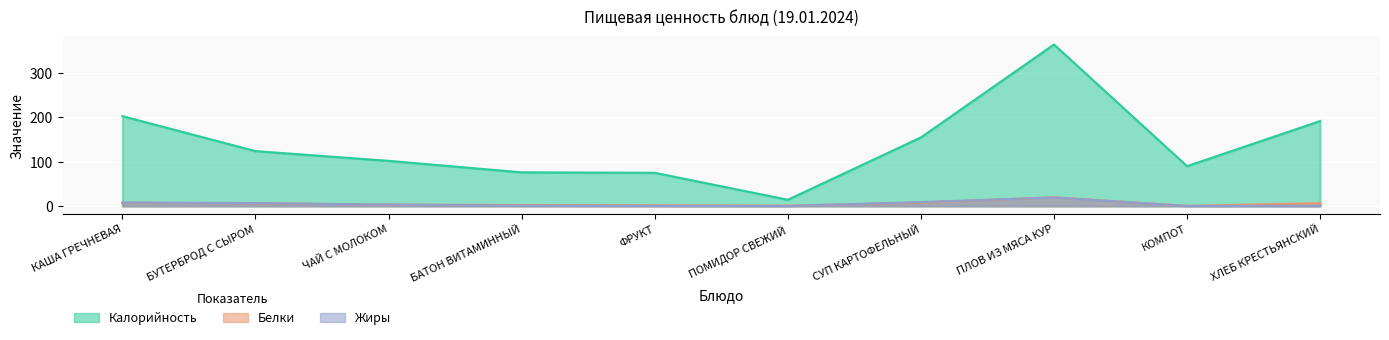

At СУП КАРТОФЕЛЬНЫЙ, list the series in order from largest to smallest.

Калорийность, Жиры, Белки